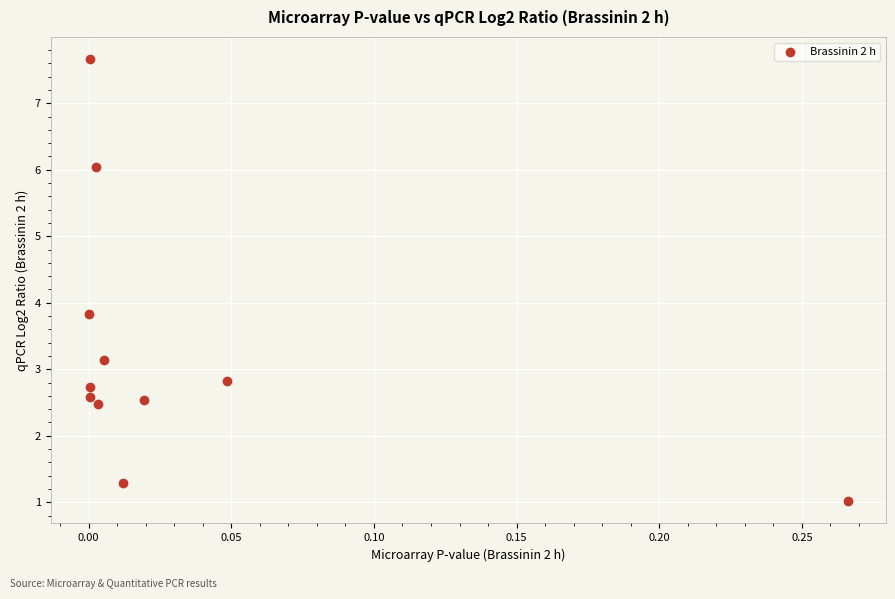

What is the range of X values (max minus min)?

0.3